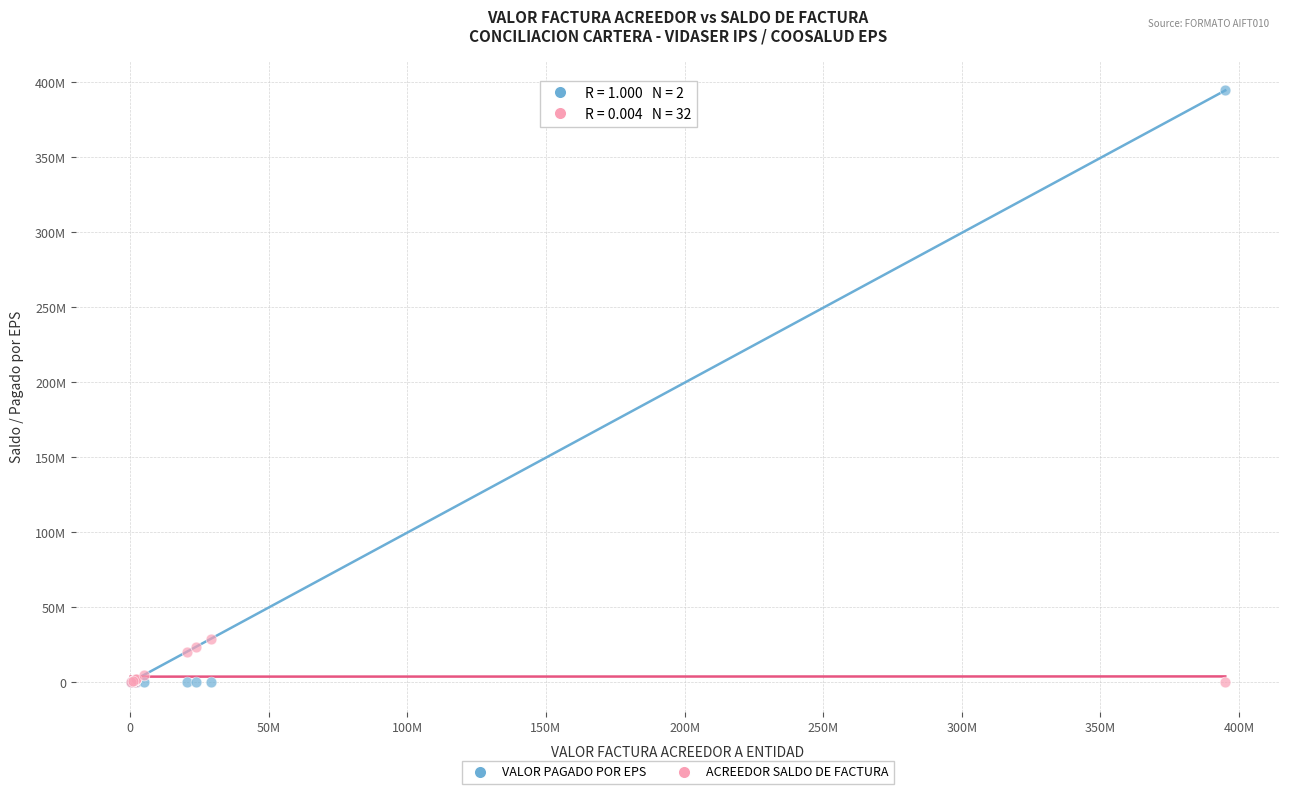

Which series has the widest spread of Y values?

VALOR PAGADO POR EPS